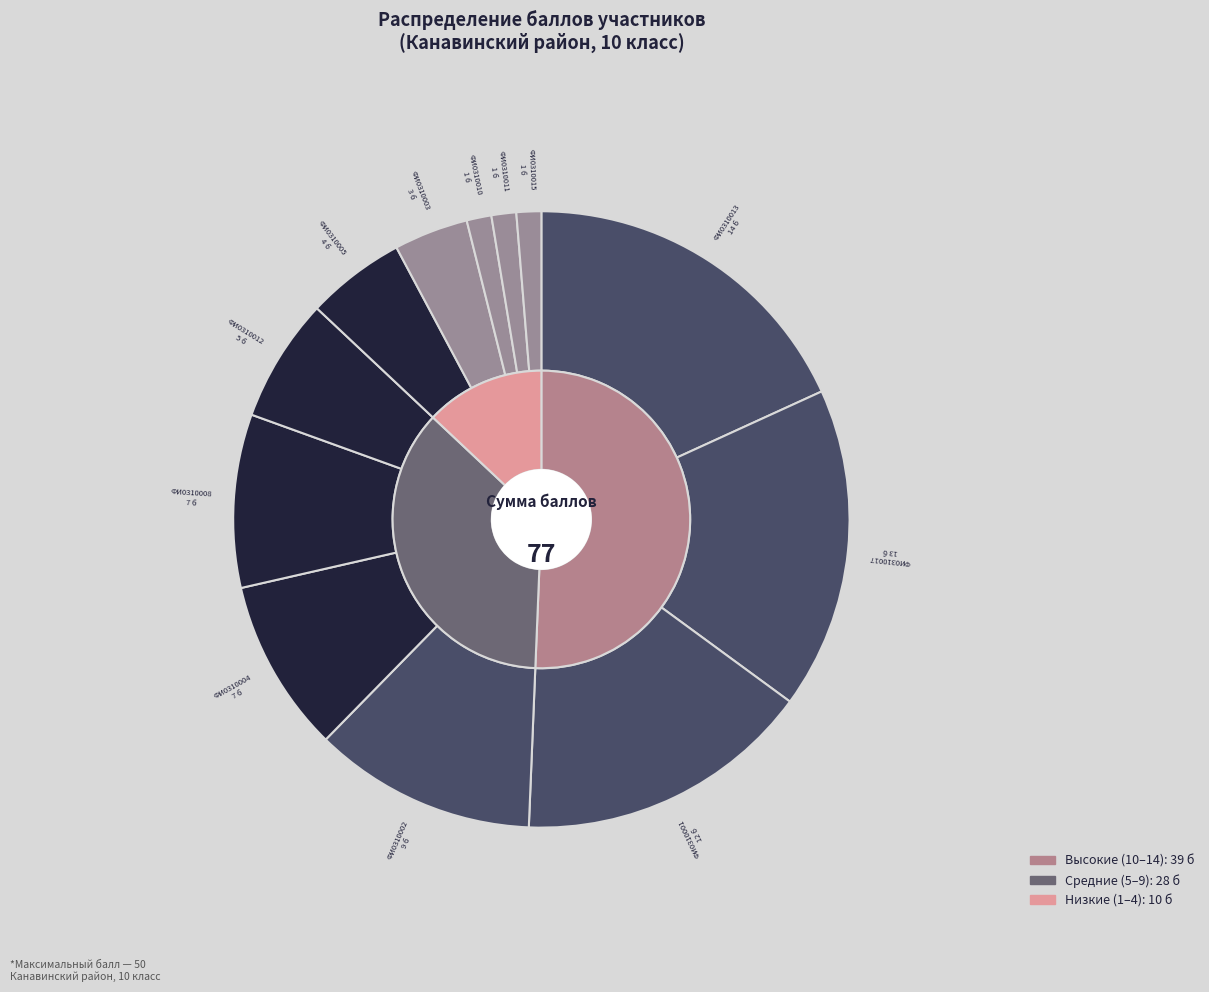

Combined, what portion of the pie is ФИ0310003 and ФИ0310004?

13.0%